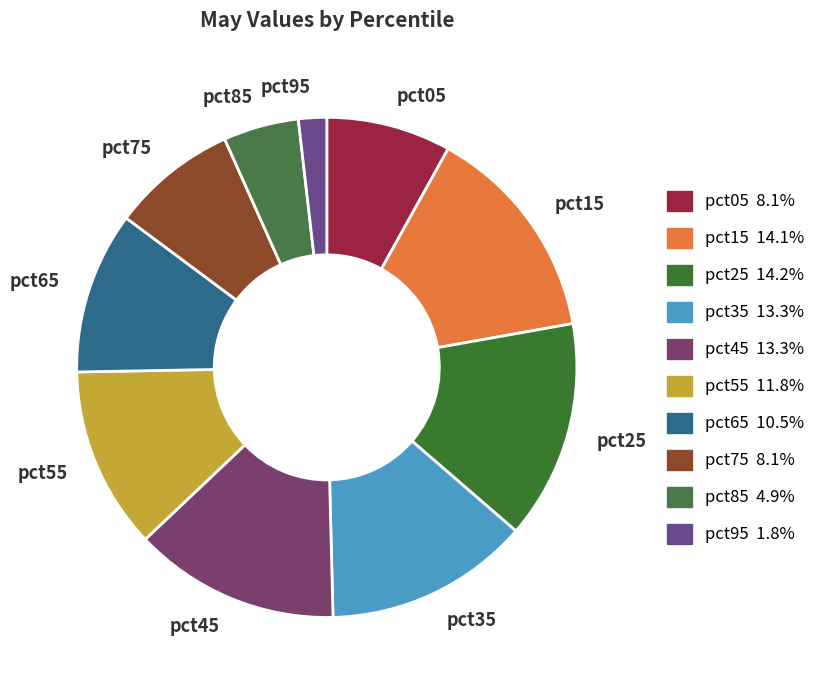

True or false: pct55 accounts for 24% of the total.

False